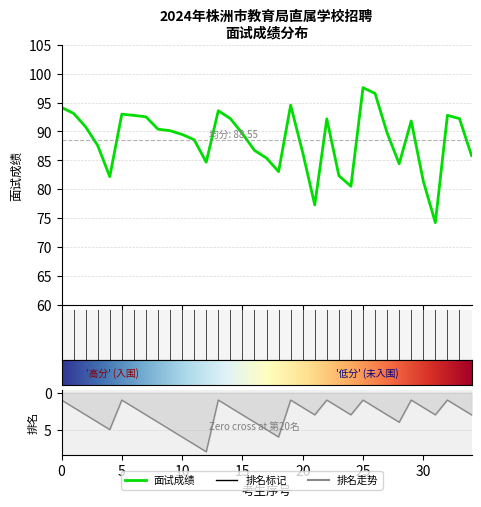

How many data points in 面试成绩排名 are above 3?

11